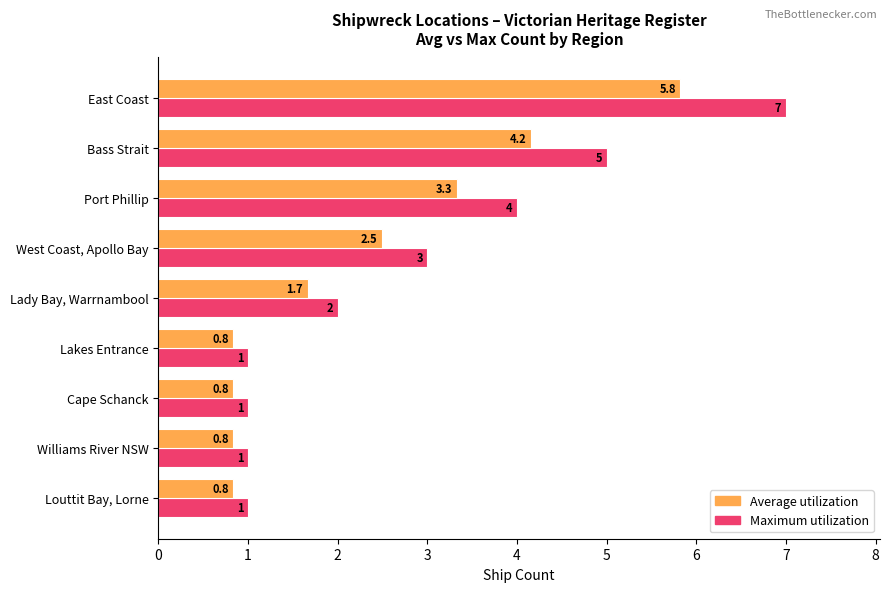

True or false: Average utilization has a value of 3.3 at Port Phillip.

True